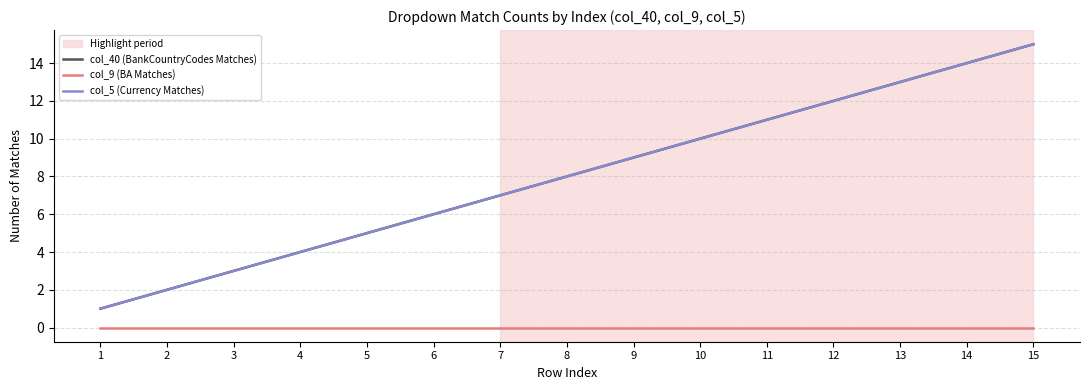

Does the chart have visible grid lines?

Yes